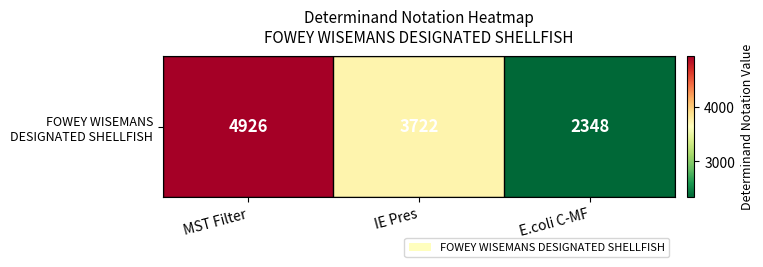

Which has a higher value, IE Pres or E.coli C-MF?

IE Pres